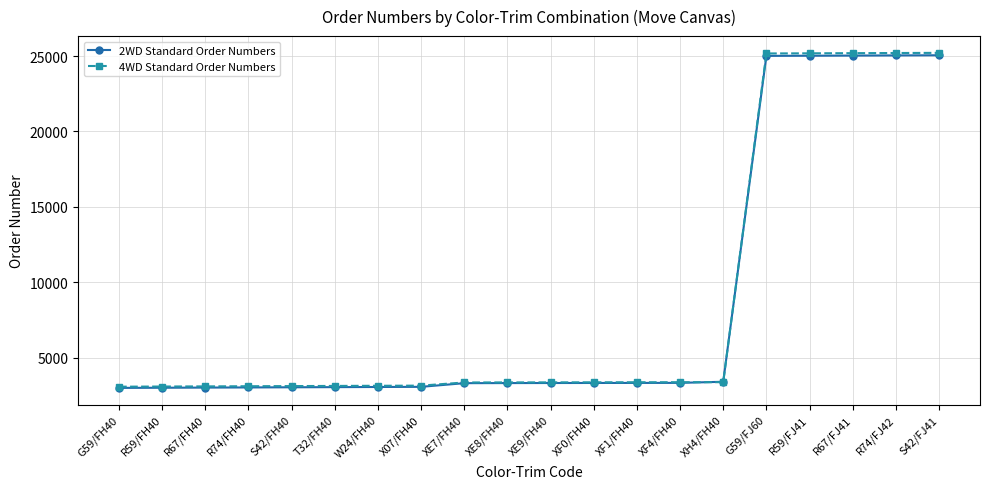

What is the minimum value shown in the chart?

3010